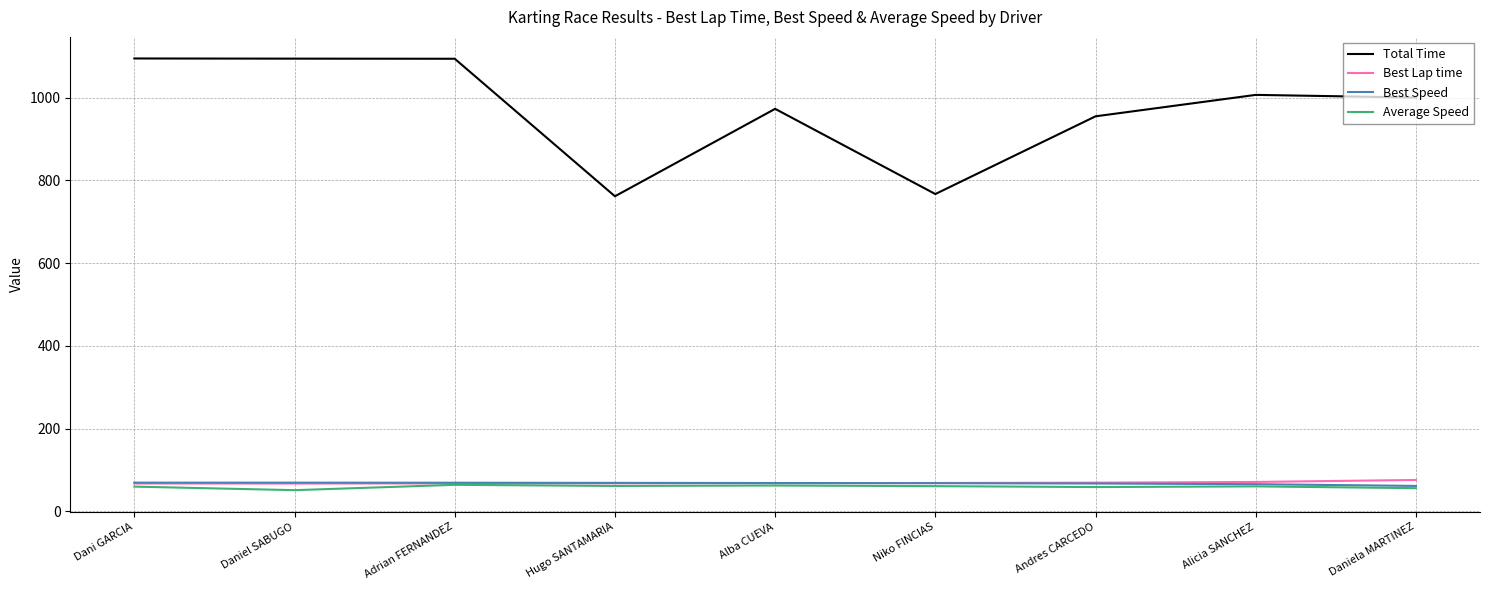

Which series has the largest range (max minus min)?

Total Time